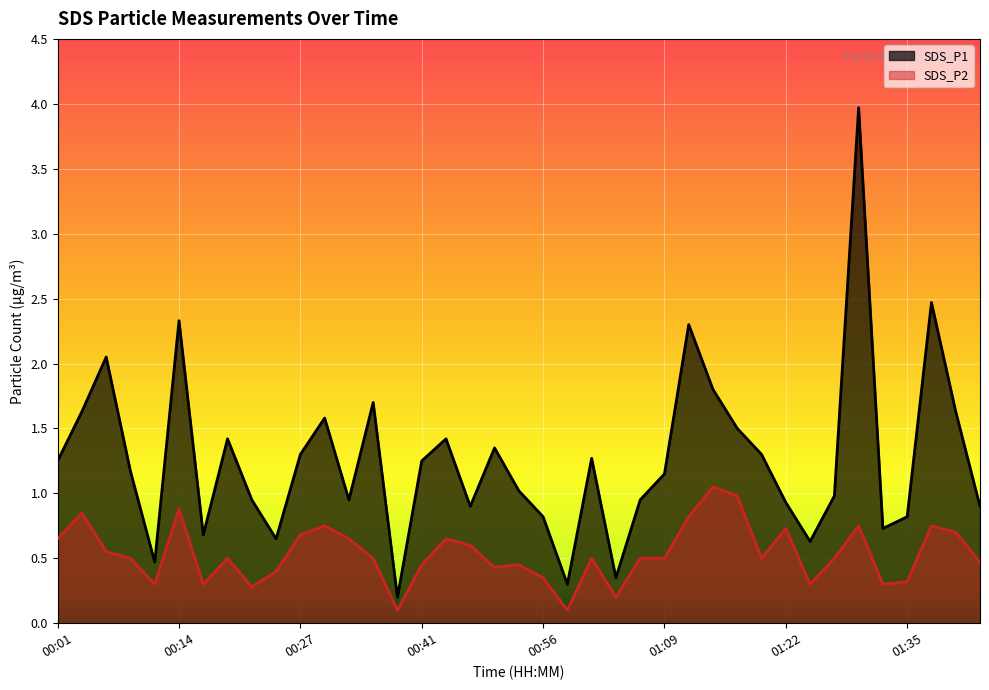

What is the sum of all SDS_P2 values?

20.8